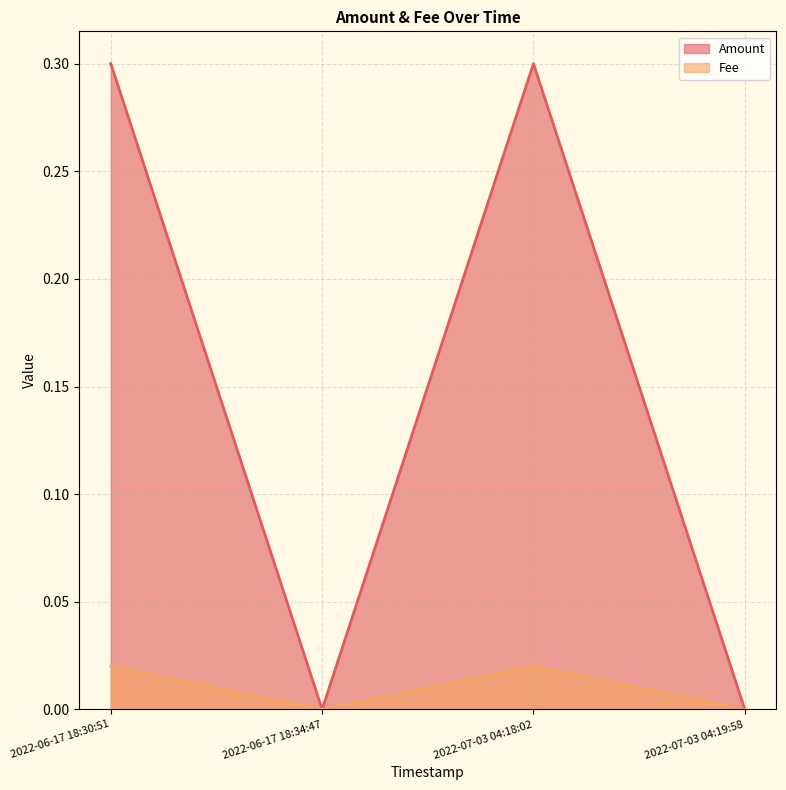

True or false: Amount has a value of 0.3 at 2022-07-03 04:18:02.

True